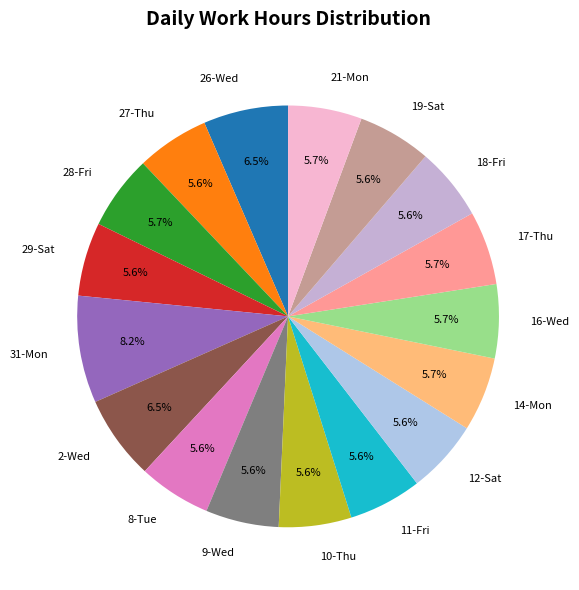

To the nearest percent, what is the difference between the largest and smallest slice percentages?

3%